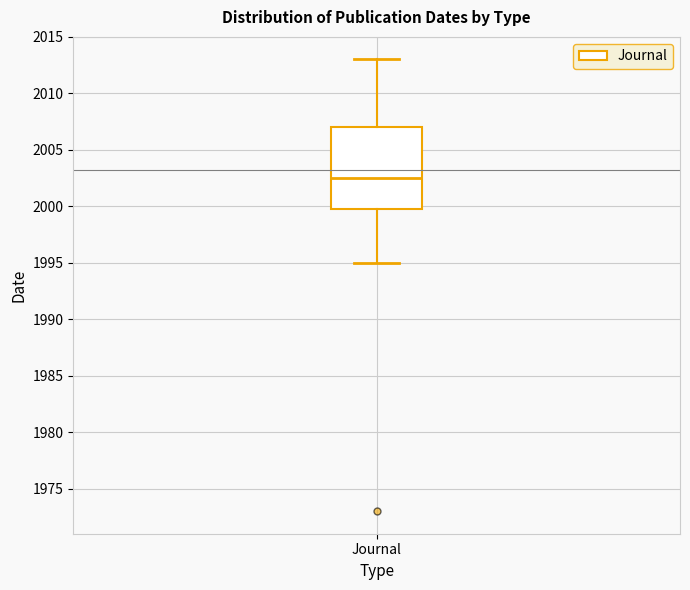

Where does the upper whisker of the box for Journal end on the y-axis? The values are not printed on the chart, so give them approximately, as read against the axis.

2013.0